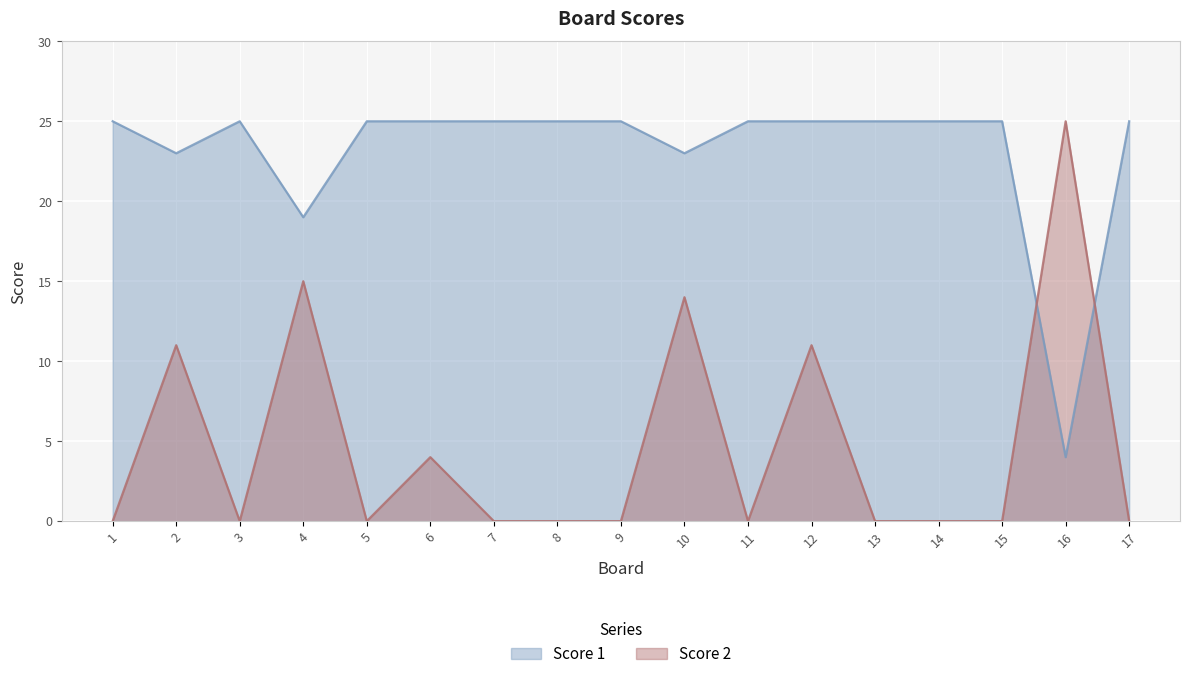

What is the difference between the maximum and second lowest values in the Score 1 series?

6